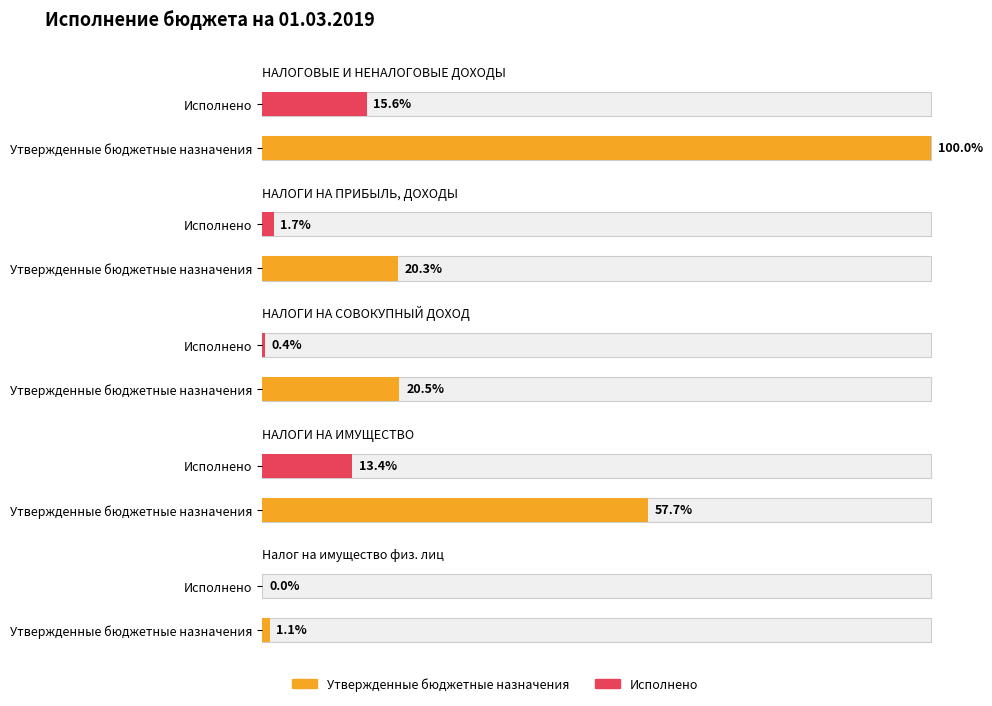

What are all the series names shown in the legend?

Утвержденные бюджетные назначения, Исполнено